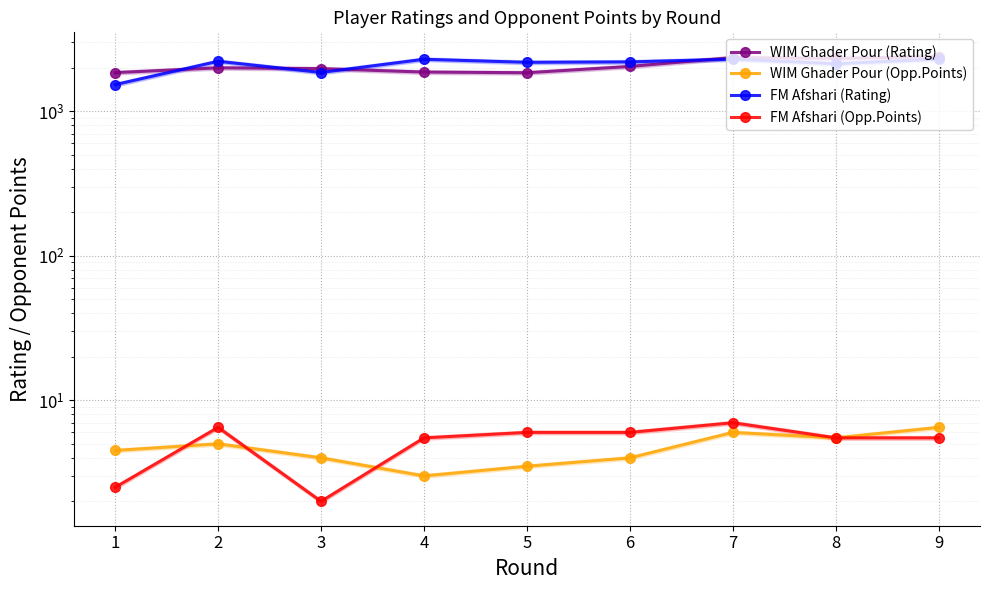

Between which two adjacent categories do FM Afshari (Rating) and WIM Ghader Pour (Rating) first intersect?

1 and 2